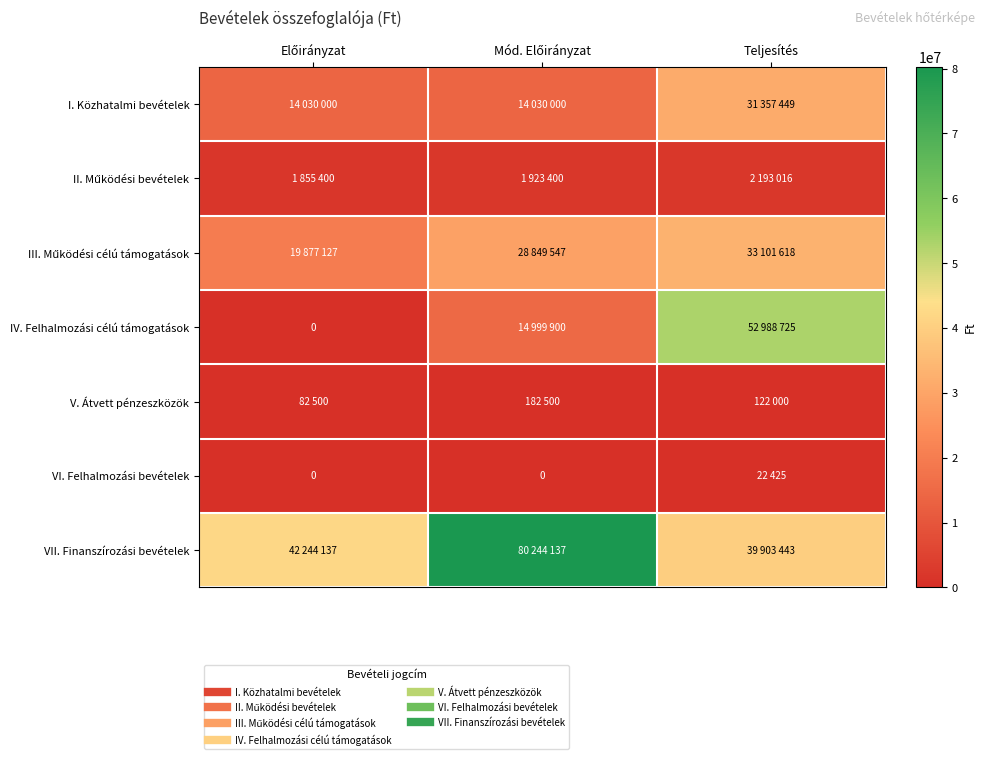

At which label does IV. Felhalmozási célú támogatások reach its peak?

Teljesítés